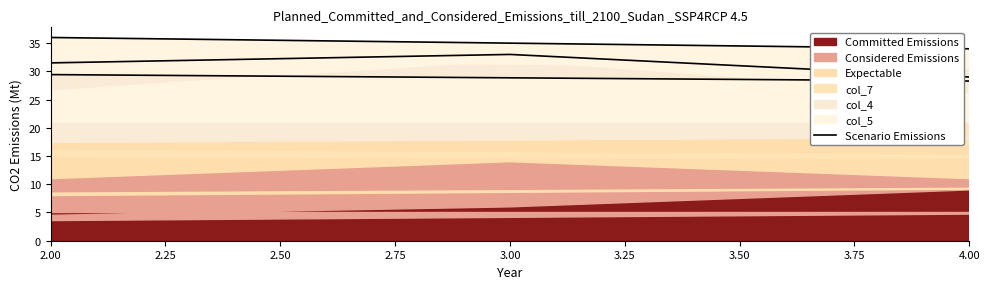

How many data points are less than 29?

2